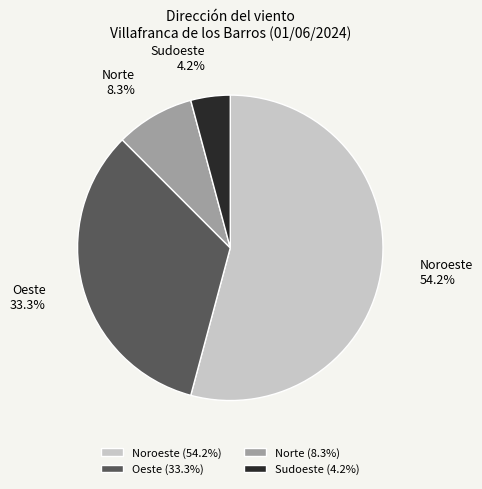

Do Sudoeste and Noroeste together represent more than half of the pie?

Yes